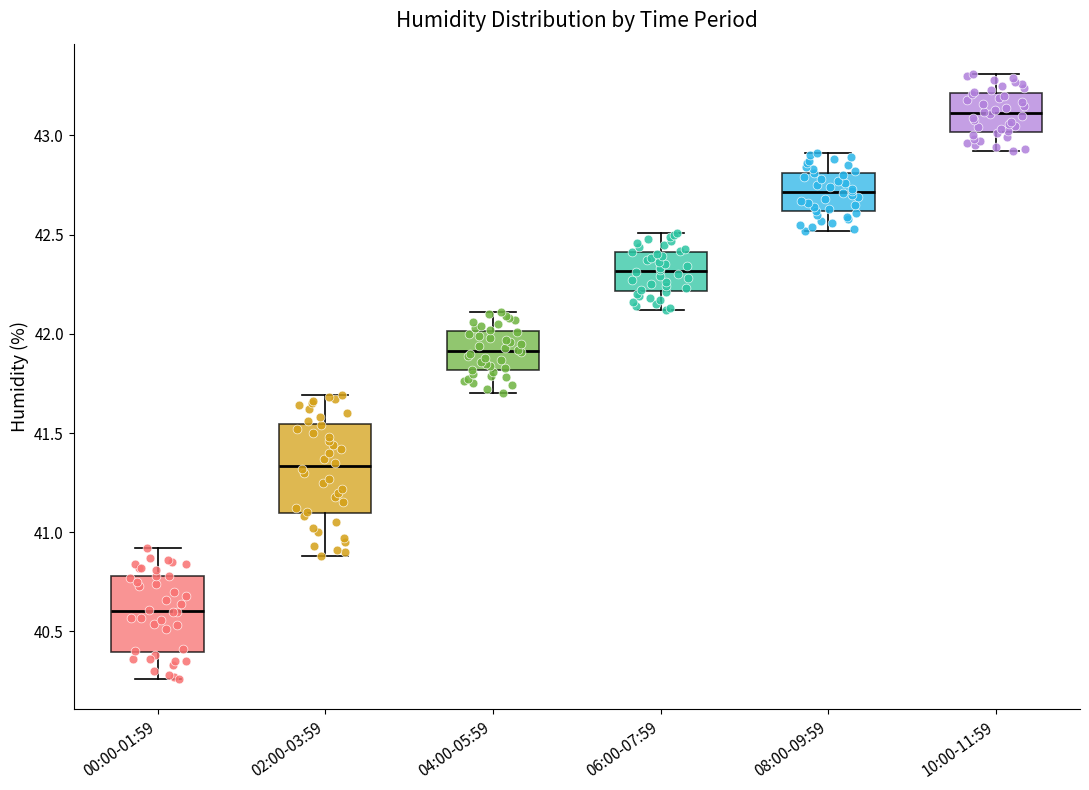

Reading left to right, transcribe this box plot: for each box, give where its median line is, the range the box spans, and where its two whiskers end, as read against the y-axis. The values are not printed on the chart, so give them approximately, as read against the axis.

00:00-01:59: median 40.60, box 40.40 to 40.80, whiskers 40.25 to 40.90
02:00-03:59: median 41.35, box 41.10 to 41.55, whiskers 40.90 to 41.70
04:00-05:59: median 41.90, box 41.80 to 42.00, whiskers 41.70 to 42.10
06:00-07:59: median 42.30, box 42.20 to 42.40, whiskers 42.10 to 42.50
08:00-09:59: median 42.70, box 42.60 to 42.80, whiskers 42.50 to 42.90
10:00-11:59: median 43.10, box 43.00 to 43.20, whiskers 42.90 to 43.30